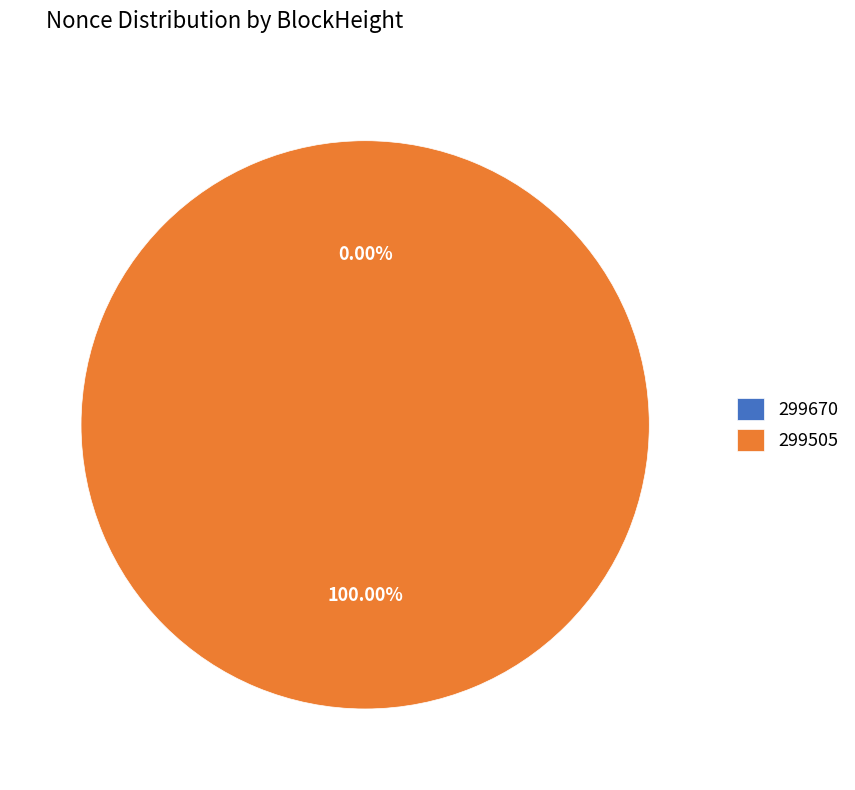

To the nearest percent, what portion does 299505 represent?

100%